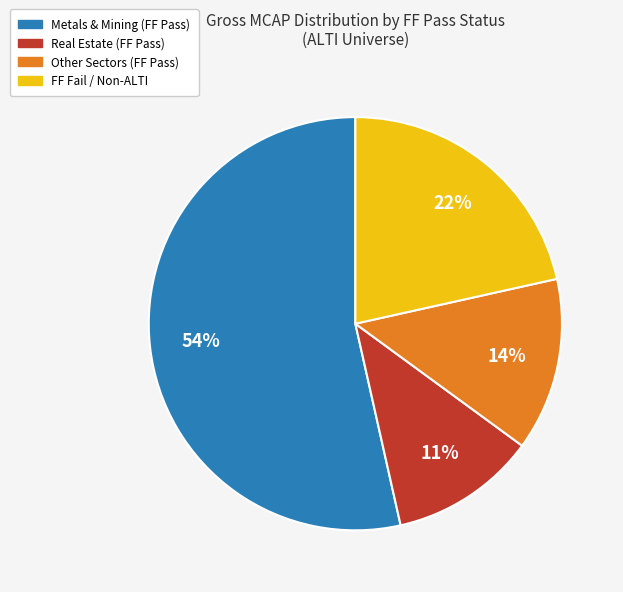

How many slices are in this pie chart?

4